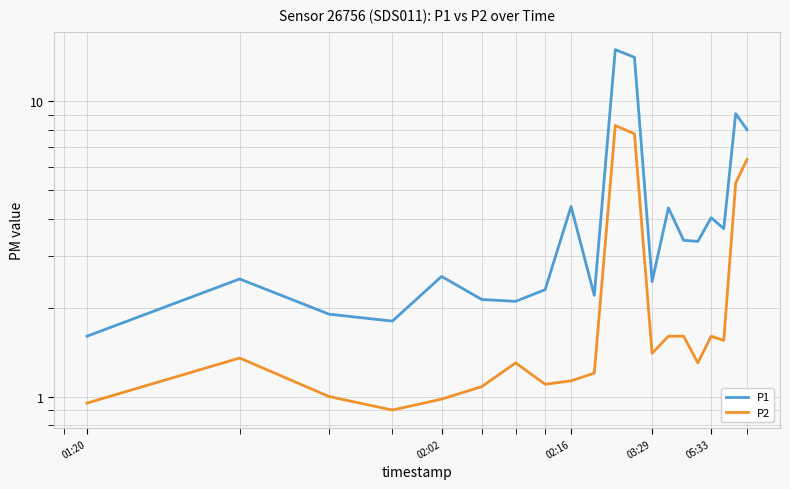

What position from the left is 05:33?

17